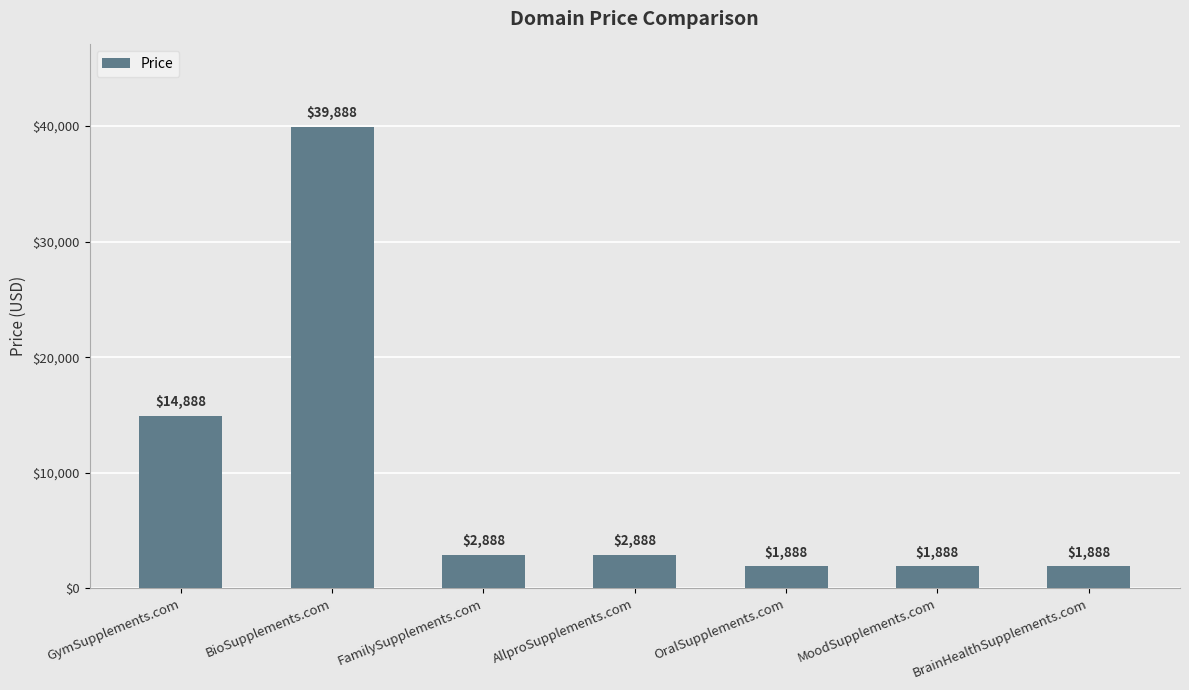

What is the approximate value at FamilySupplements.com, to the nearest 100?

2900